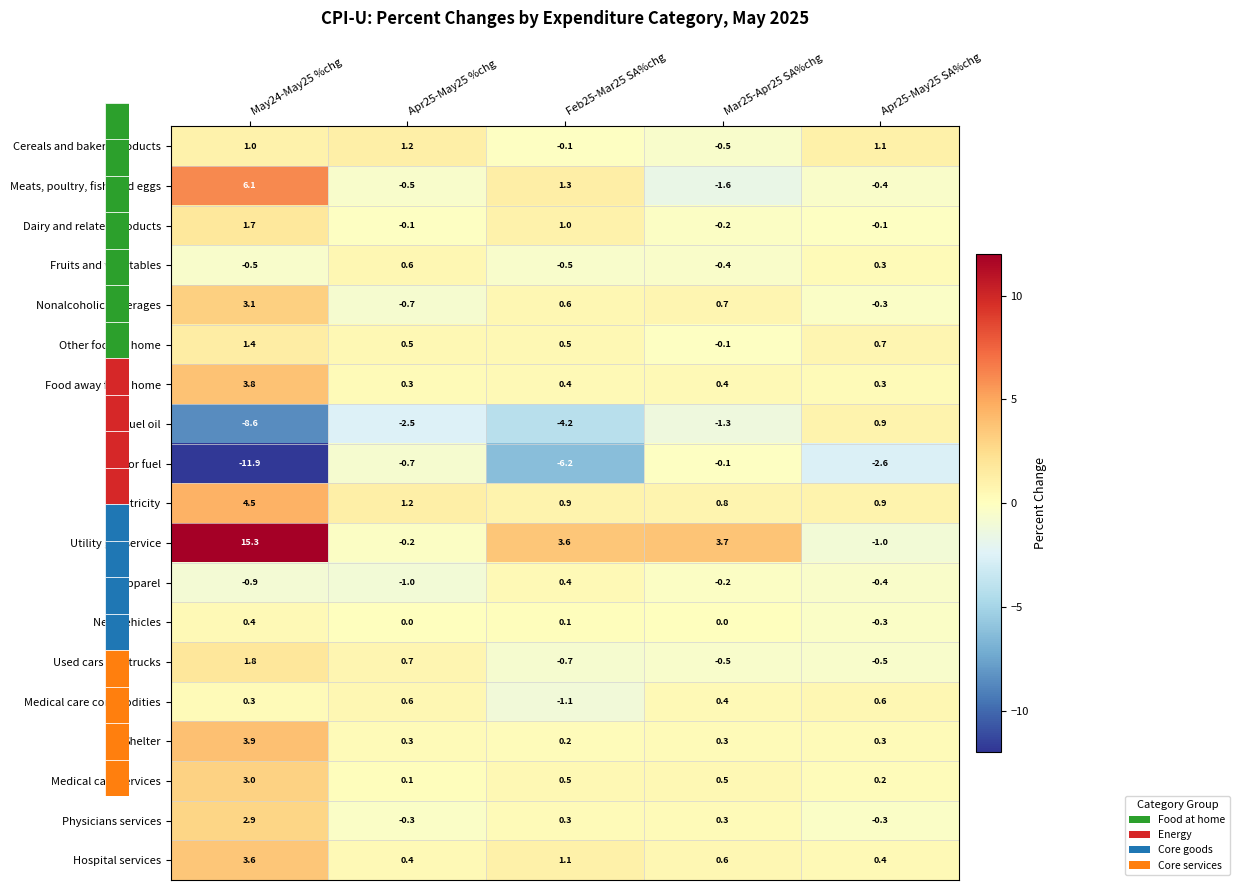

What is the highest value of the Used cars and trucks series?

1.8